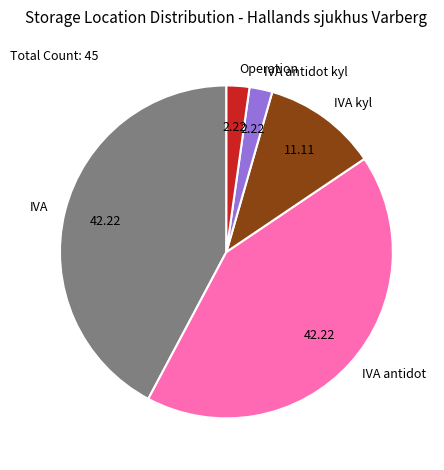

Between Operation and IVA kyl, which is larger?

IVA kyl